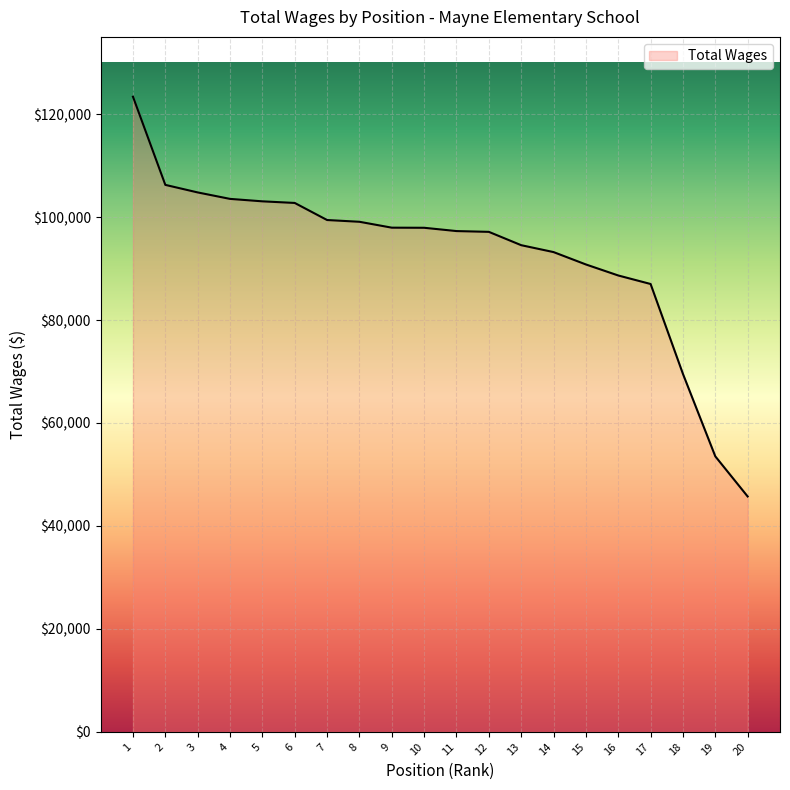

What is the difference between the values at 12 and 4?

6403